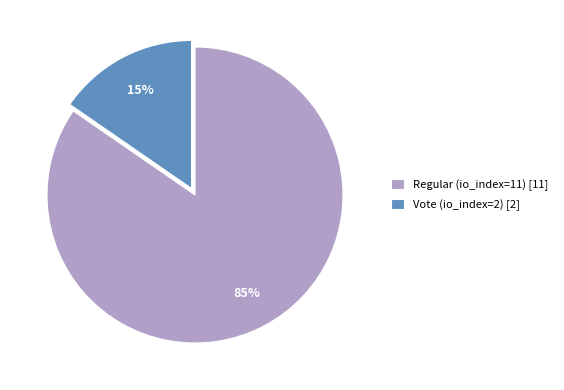

Which has a higher value, Regular (io_index=11) or Vote (io_index=2)?

Regular (io_index=11)